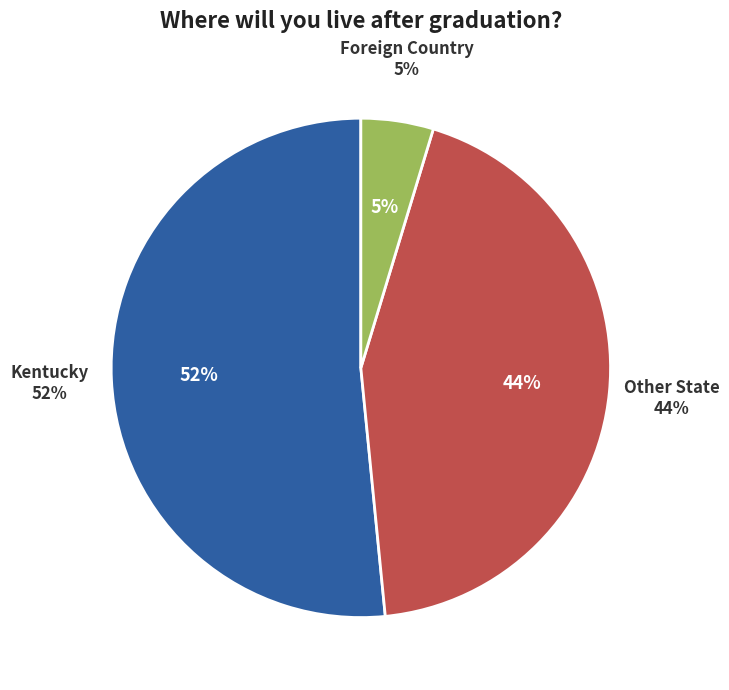

How many segments does this pie chart have?

3